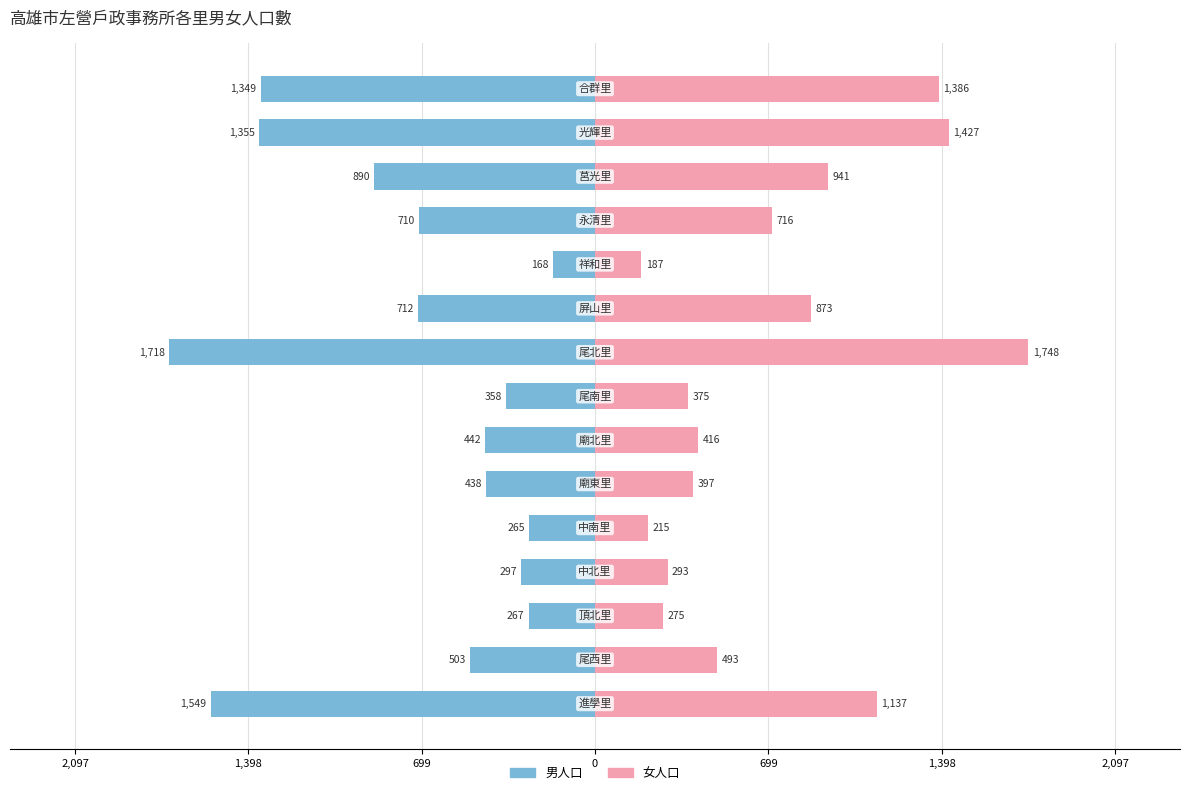

List the series in order of their peak value, lowest first.

男人口, 女人口